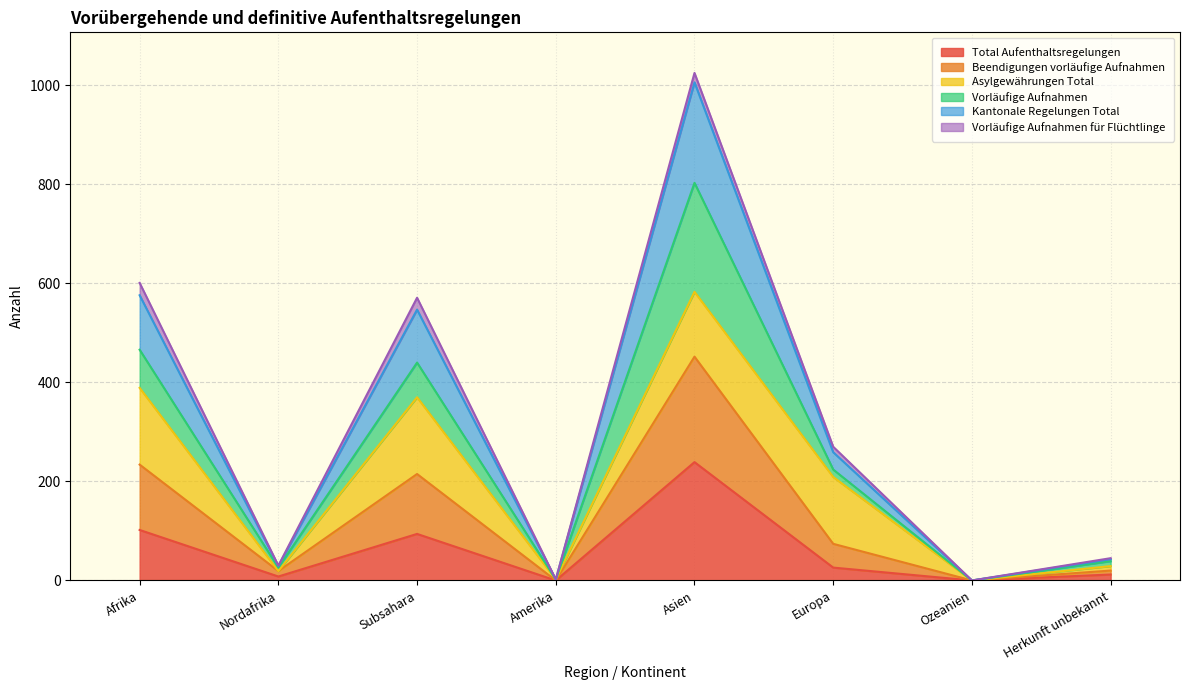

The value of Total Aufenthaltsregelungen at Afrika is 146. True or false?

False